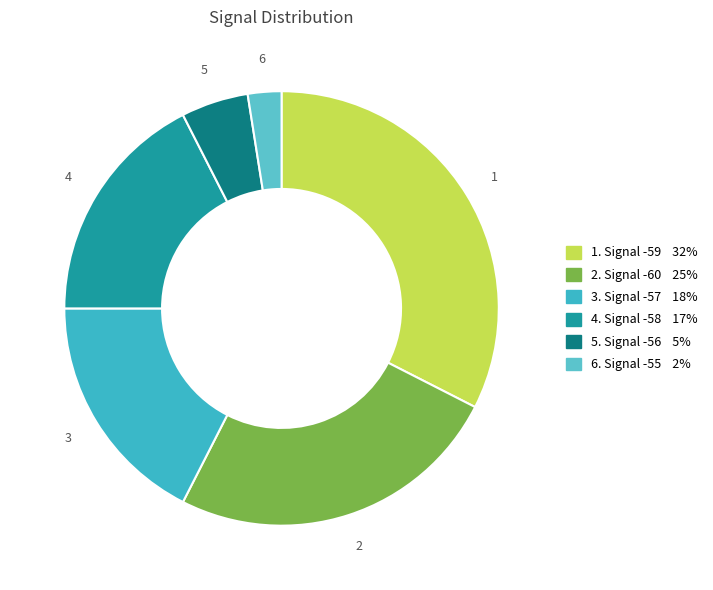

How many slices are in this pie chart?

6